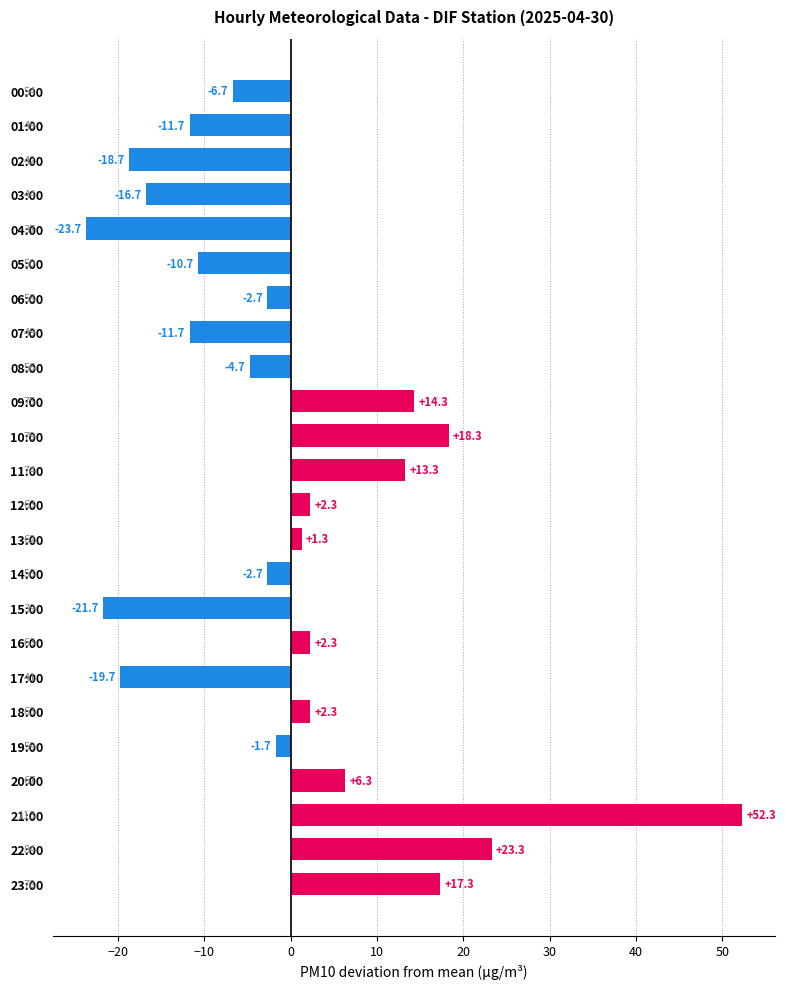

What is the maximum value shown in the chart?

52.3